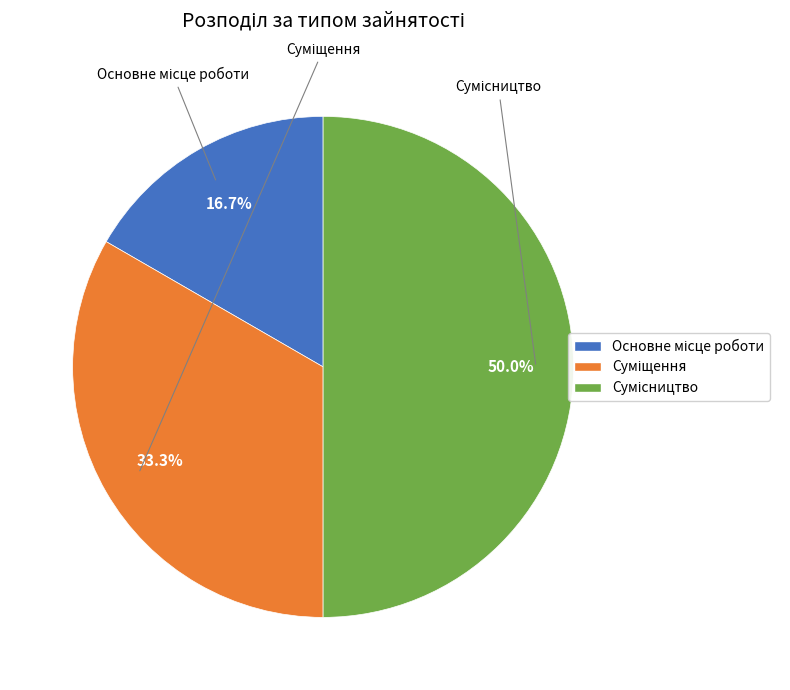

Is it true that Сумісництво is 50% of the pie?

True